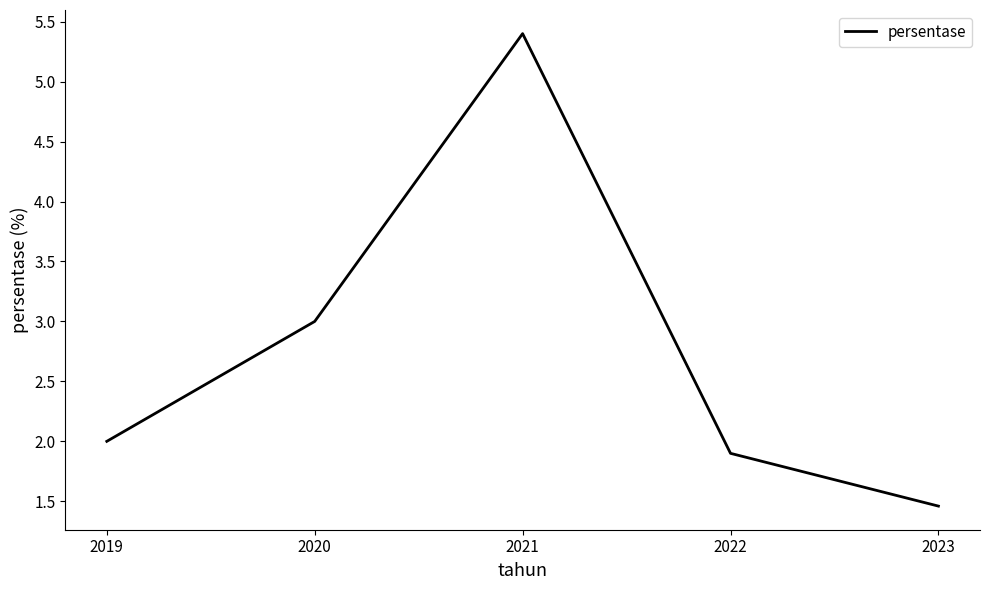

What is the average value?

2.8